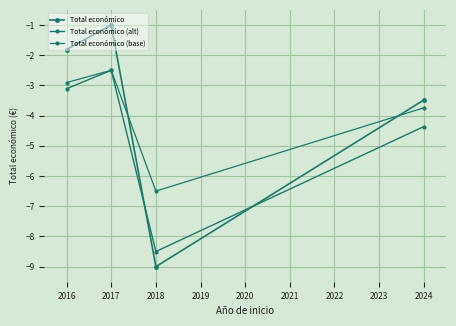

Which series has the largest range (max minus min)?

Total económico